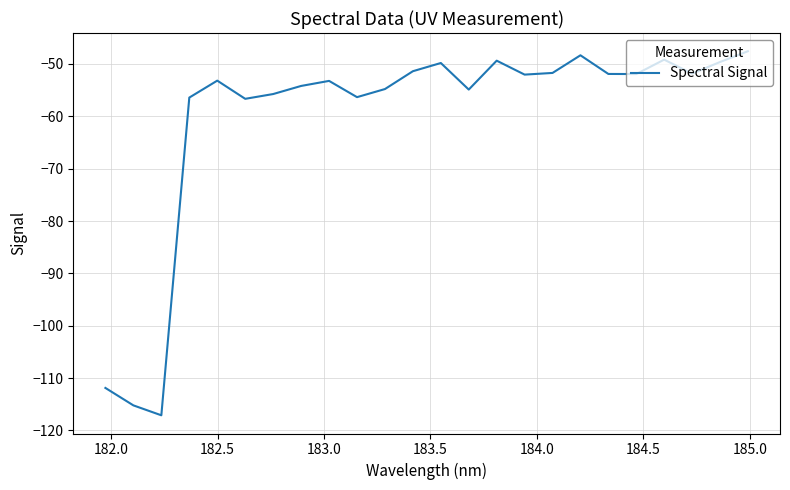

What is the minimum value shown in the chart?

-117.1